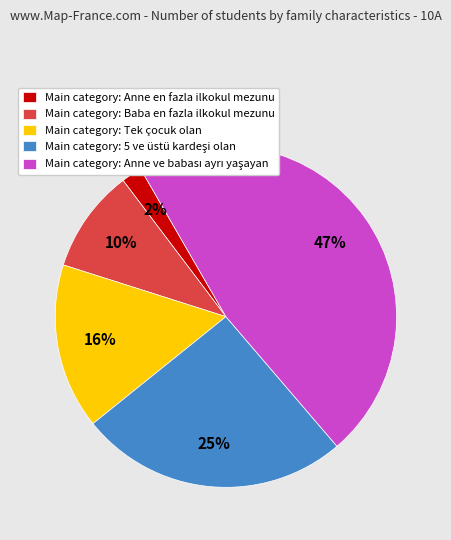

Count the number of slices in the pie.

5